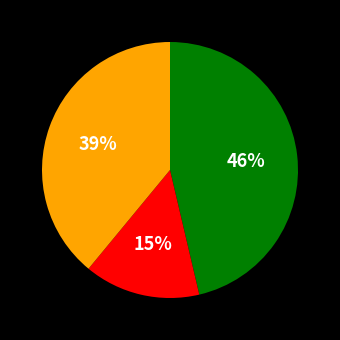

Is there any slice that represents more than half of the pie?

No